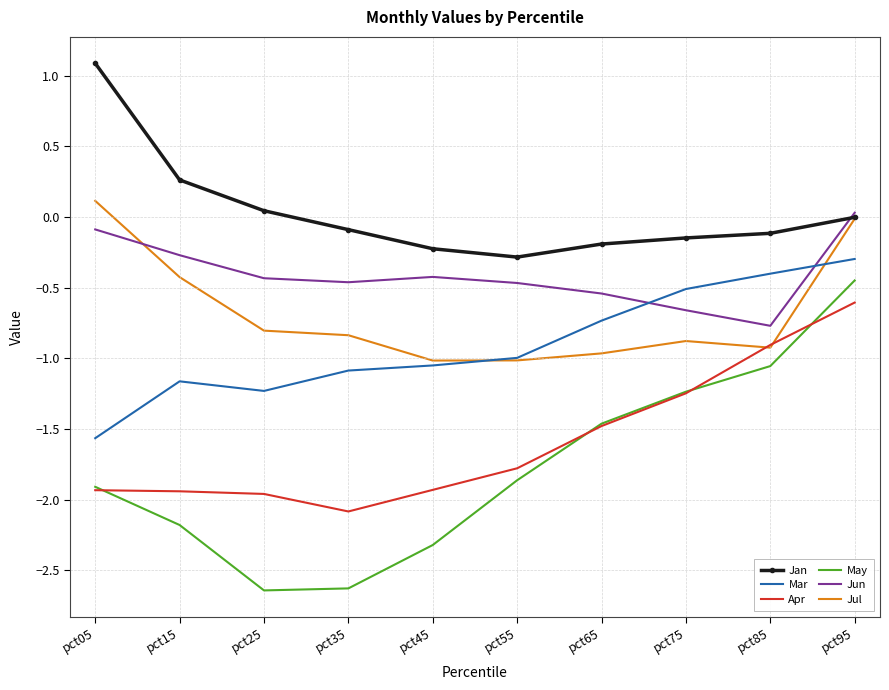

True or false: Apr has more than 1 interior local peaks.

False